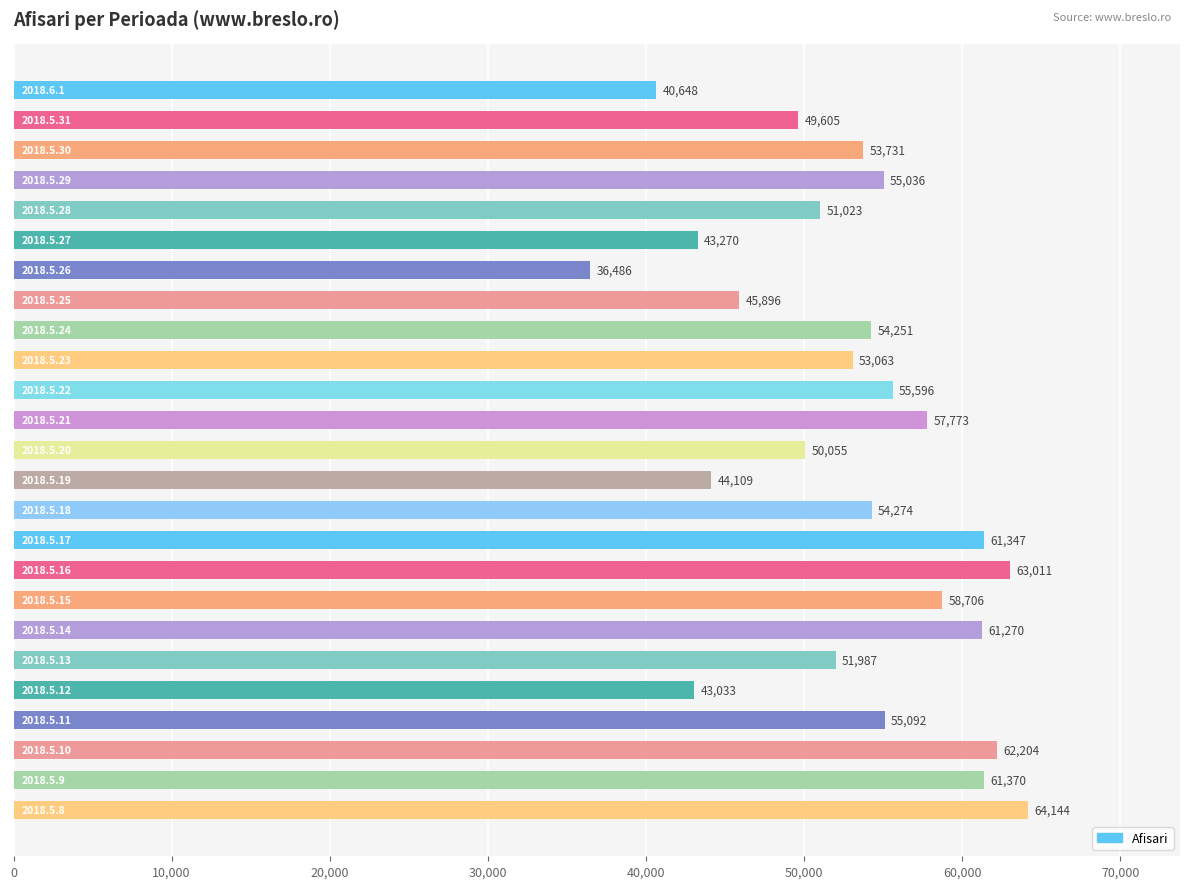

What is the smallest value displayed?

36486